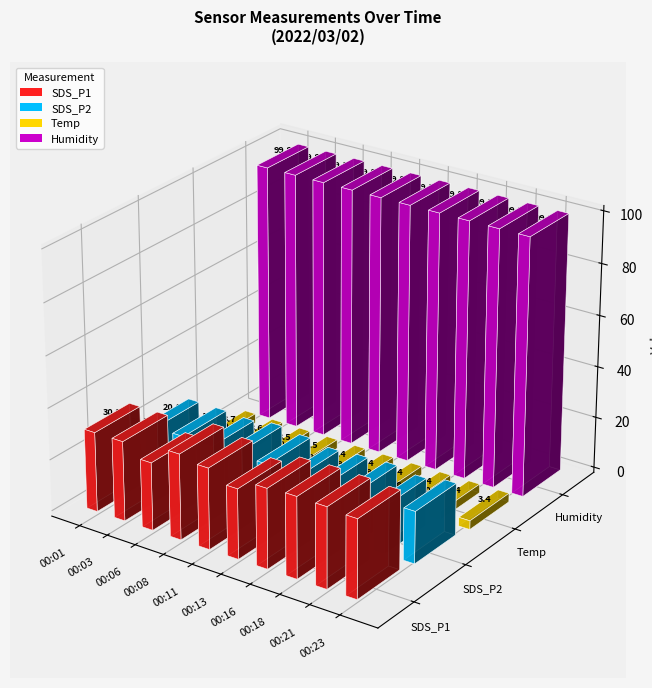

What is the maximum value for Humidity?

99.9